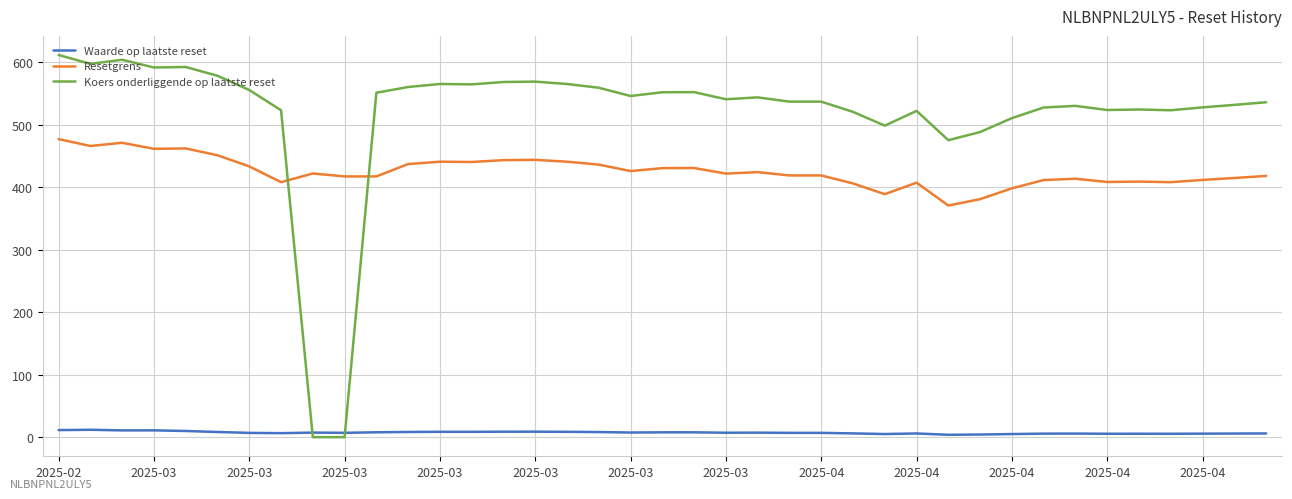

List the series in order of their peak value, lowest first.

Waarde op laatste reset, Resetgrens, Koers onderliggende op laatste reset